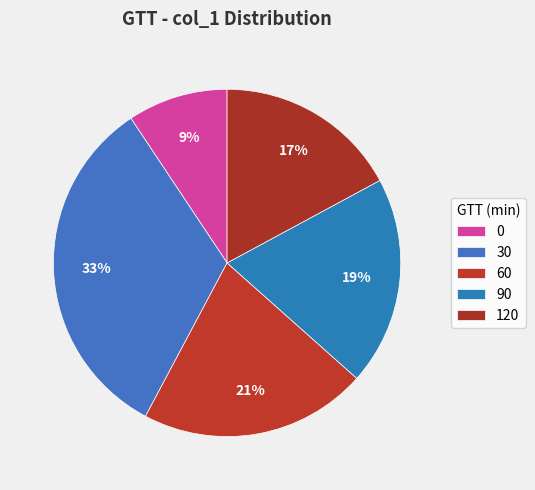

Count the number of slices in the pie.

5